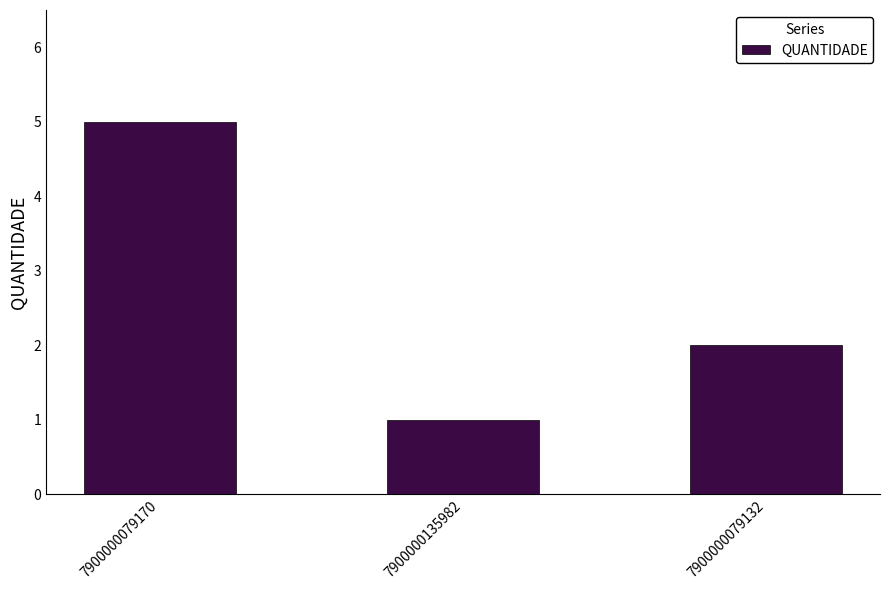

What is the ratio of the value at 7900000079170 to the value at 7900000079132?

2.5